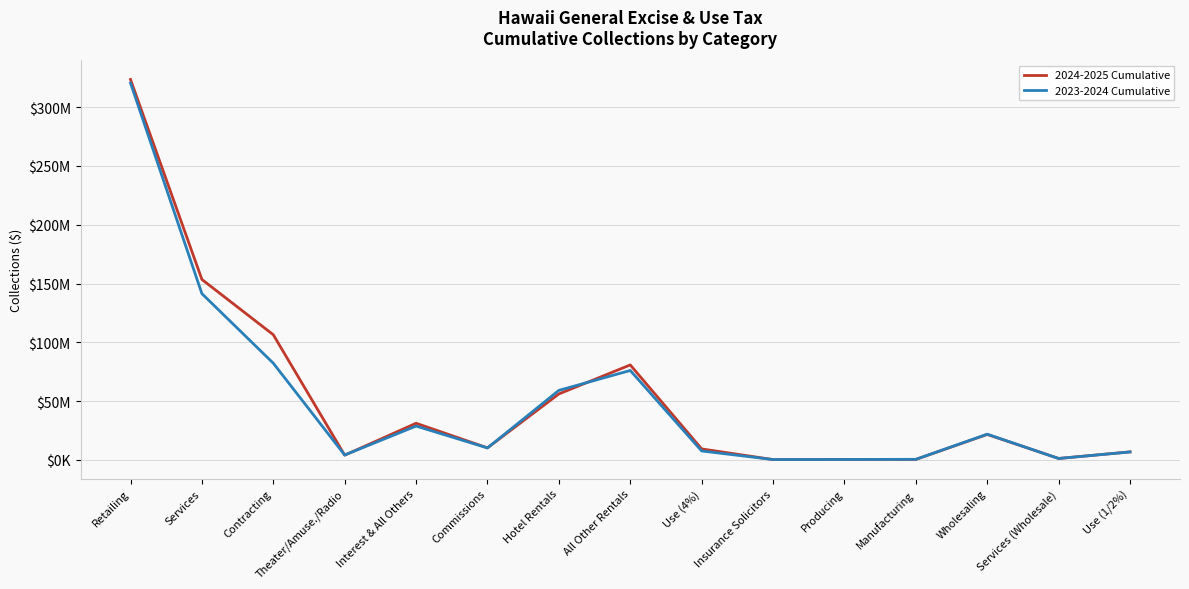

Reading right to left, transcribe all the data shown in this chart.

2024-2025 Cumulative: Use (1/2%)=6780310	Services (Wholesale)=1200908	Wholesaling=21621201	Manufacturing=365383	Producing=322298	Insurance Solicitors=229133	Use (4%)=9317317	All Other Rentals=80743602	Hotel Rentals=56079854	Commissions=10204682	Interest & All Others=31133643	Theater/Amuse./Radio=3983097	Contracting=106434995	Services=153457969	Retailing=323584089
2023-2024 Cumulative: Use (1/2%)=6740351	Services (Wholesale)=1154881	Wholesaling=21831101	Manufacturing=447683	Producing=329443	Insurance Solicitors=273007	Use (4%)=7560717	All Other Rentals=76035923	Hotel Rentals=59109983	Commissions=10137817	Interest & All Others=28746699	Theater/Amuse./Radio=4112841	Contracting=82224126	Services=141388655	Retailing=320587152